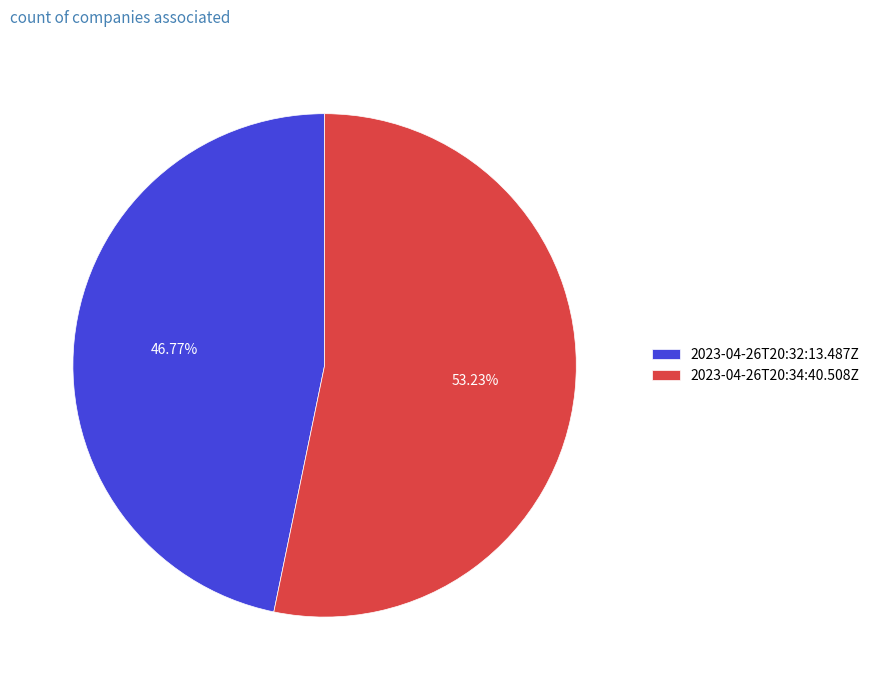

Which category accounts for the majority?

2023-04-26T20:34:40.508Z